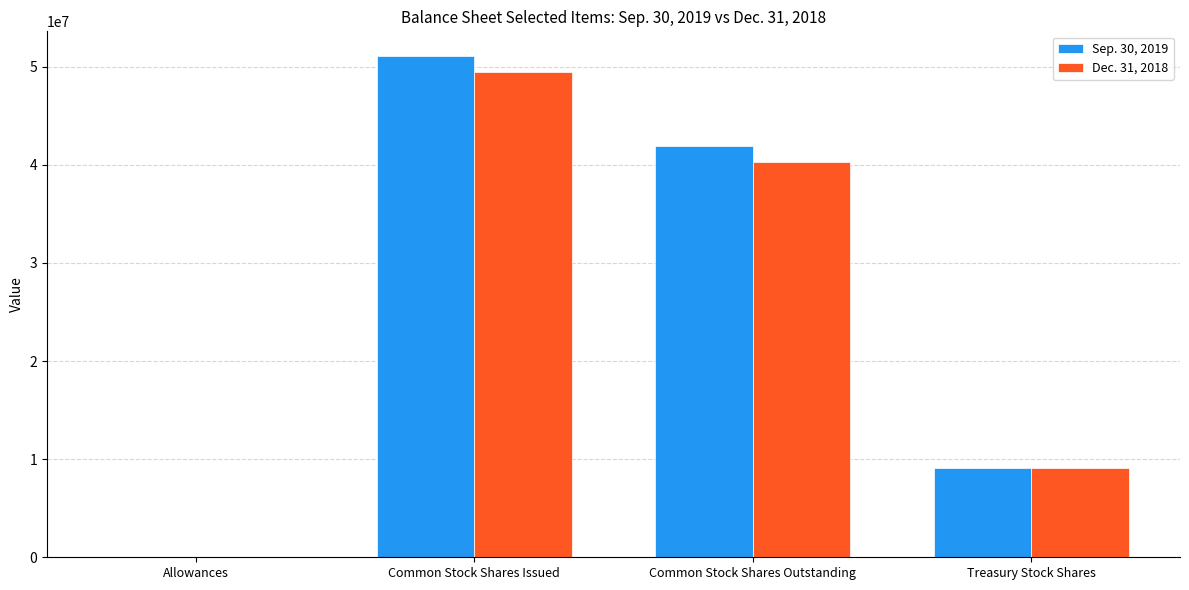

What is the sum of the Sep. 30, 2019 values at Allowances and Common Stock Shares Outstanding?

41908688